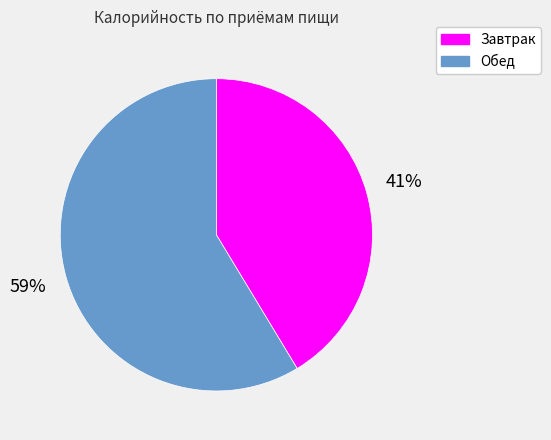

Approximately how many times larger is the value at Обед compared to Завтрак?

1.4